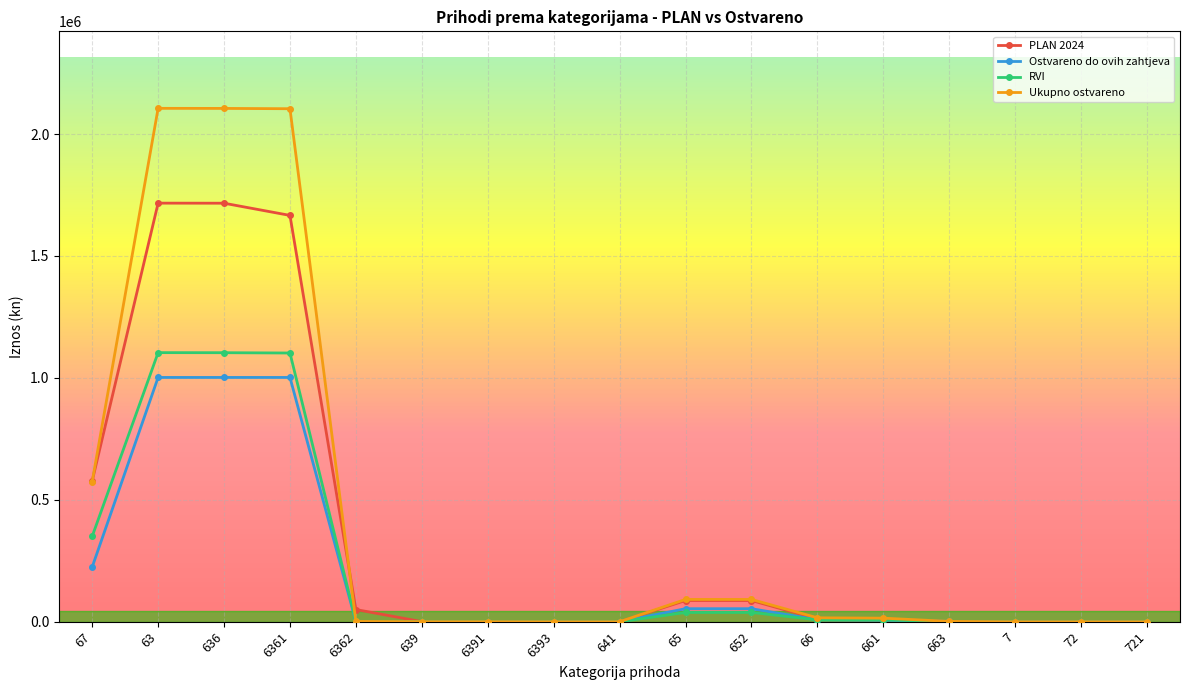

What is the difference between the PLAN 2024 values at 6362 and 6391?

49700.0